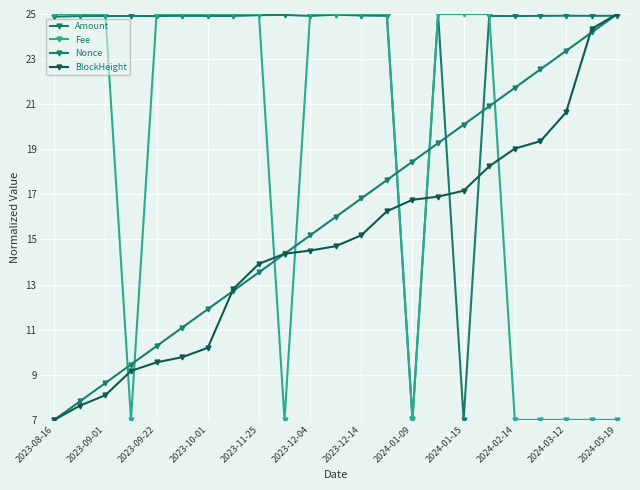

What is the average value of the Amount series?

23.4